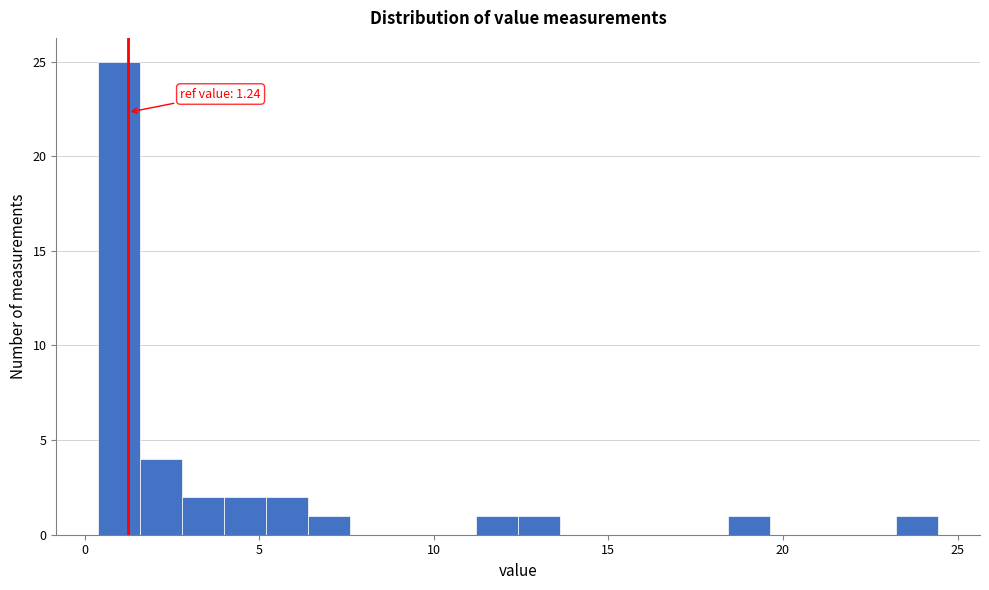

Around what value on the x-axis is the tallest bar? Give the approximate position of its centre, as read against the axis.

1.0